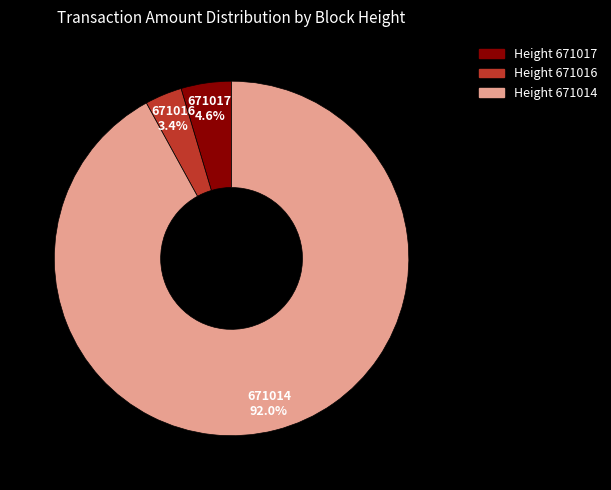

Is there any slice that represents more than half of the pie?

Yes